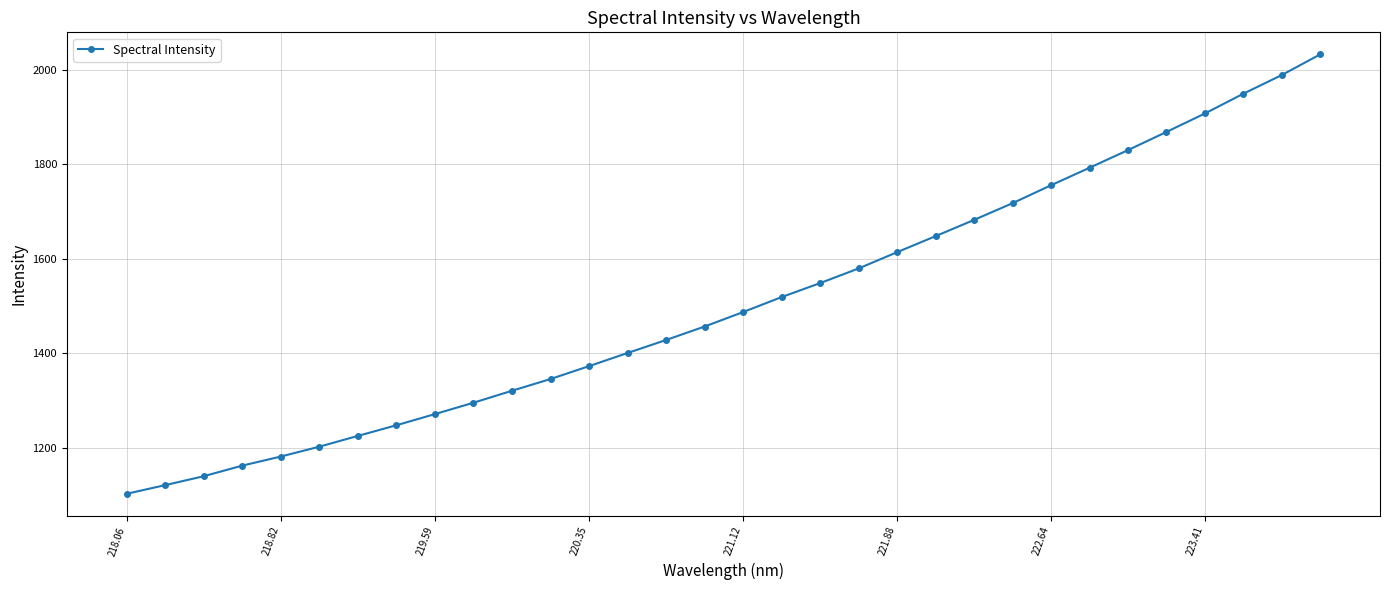

Reading left to right, list all the values displayed in this chart.

1102.3	1120.6	1139.5	1161.9	1181.2	1202.1	1224.9	1247.5	1271.0	1295.2	1320.5	1345.3	1372.6	1400.4	1427.9	1456.5	1487.1	1518.8	1548.4	1579.4	1613.9	1647.8	1682.2	1717.6	1755.6	1792.6	1830.0	1868.5	1907.5	1949.4	1989.0	2032.8